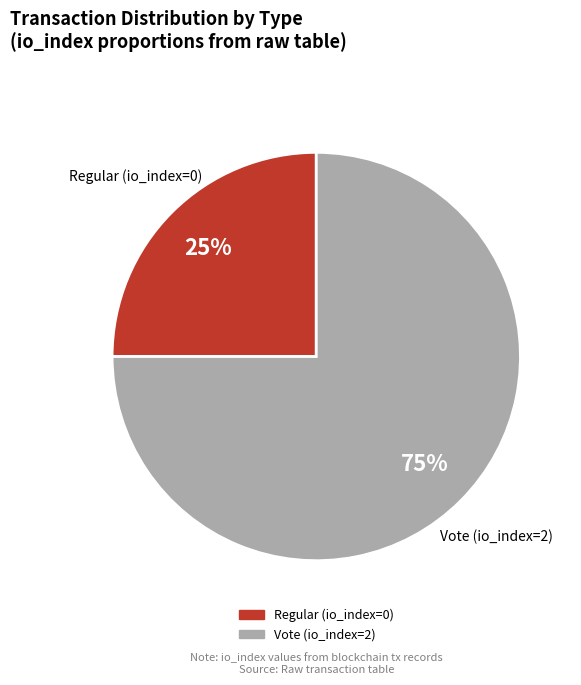

How many slices are in this pie chart?

2